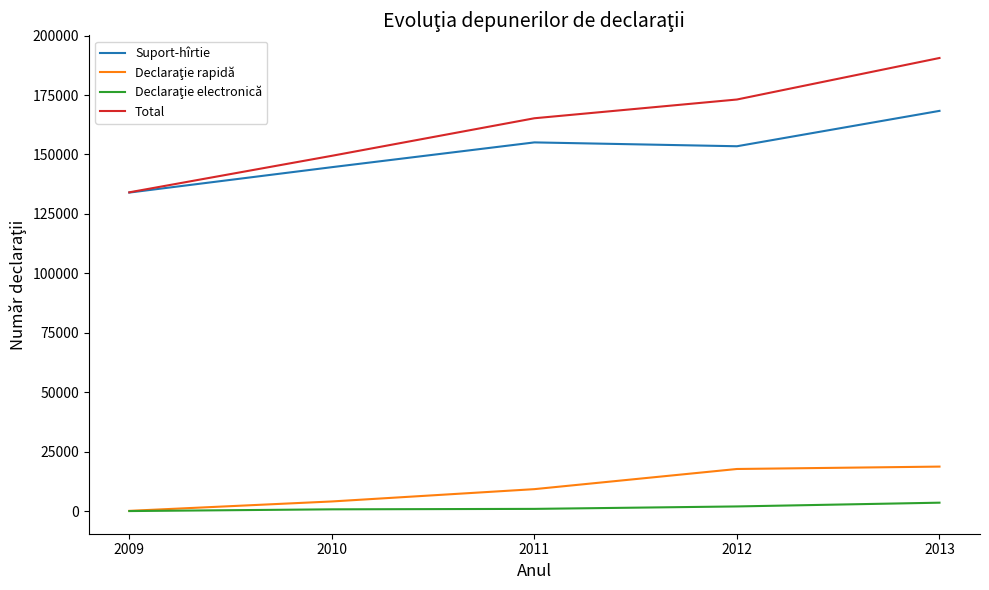

What is the maximum value shown in the chart?

190583